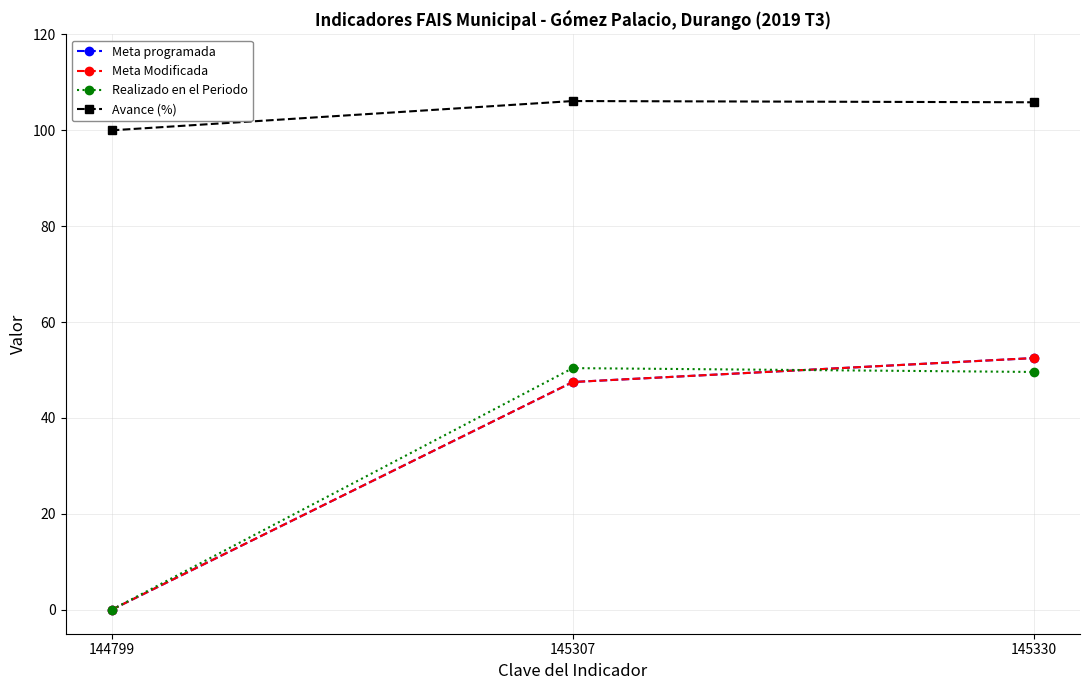

How many categories are shown in the chart?

3